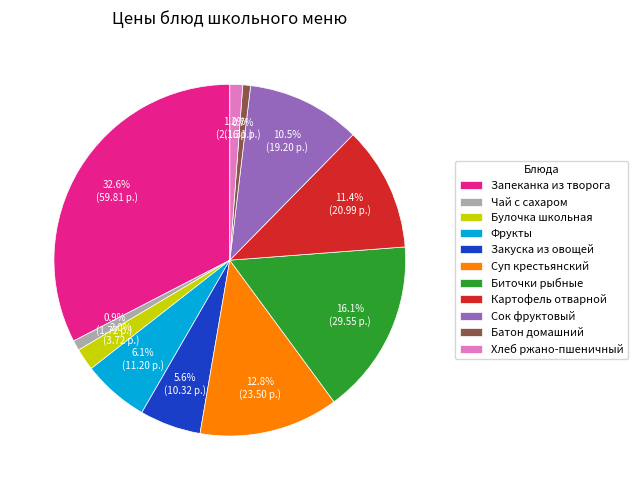

The Картофель отварной slice represents 11% of the pie. True or false?

True